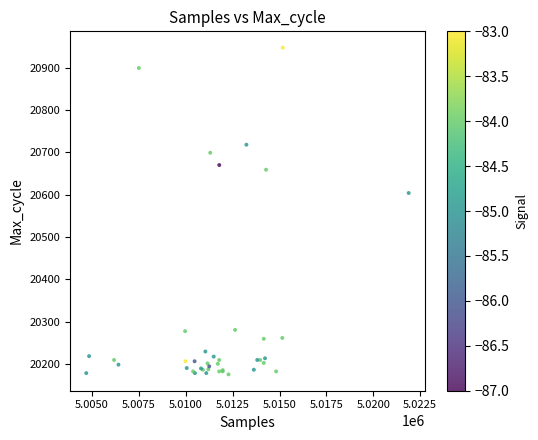

What Y value in the scatter plot is closest to 20561?

20604